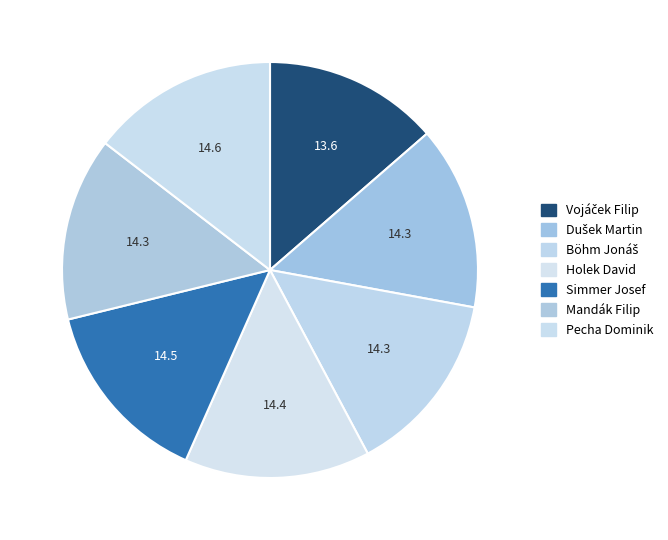

How many slices are in this pie chart?

7